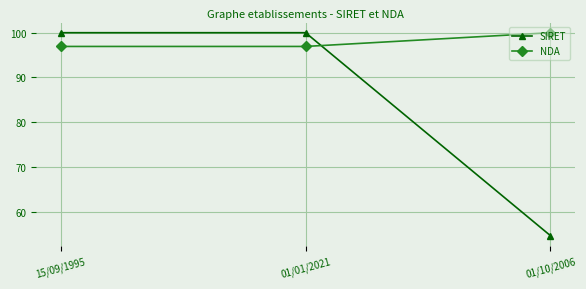

Is the value of NDA at 01/01/2021 greater than the value of SIRET at 15/09/1995?

No